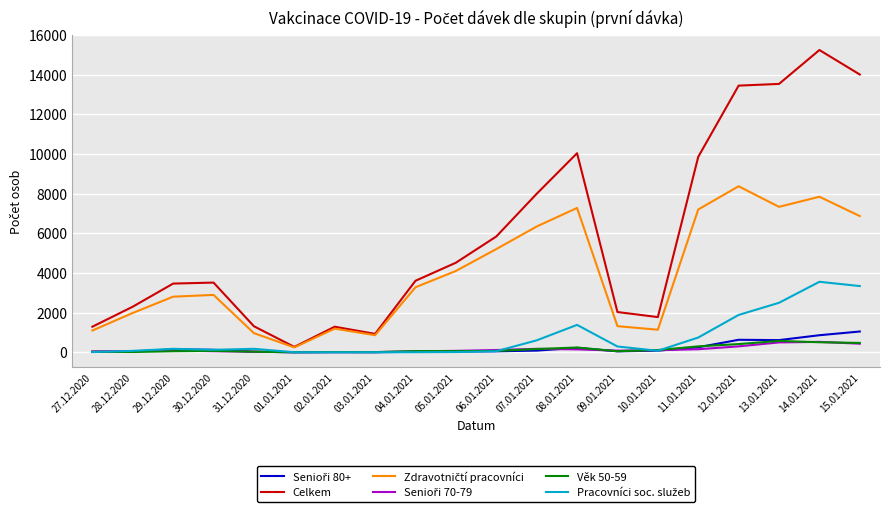

Which series has the largest range (max minus min)?

Celkem